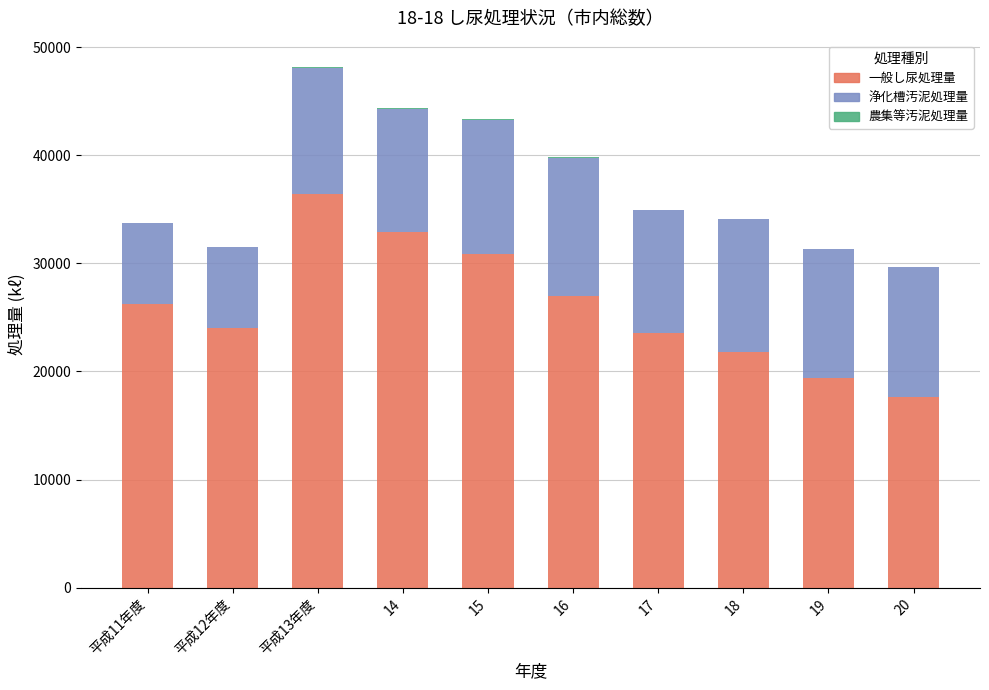

Does the chart contain stacked bars?

Yes